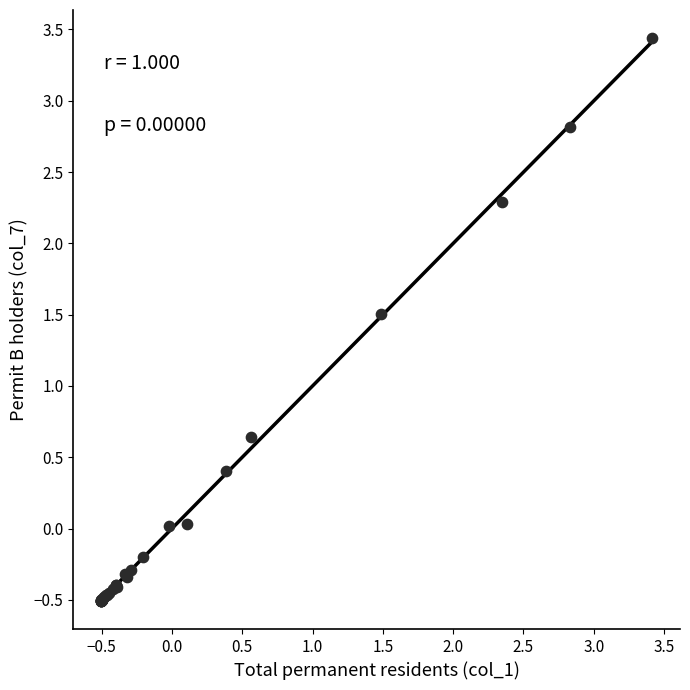

What Y value in the scatter plot is closest to 1?

0.6